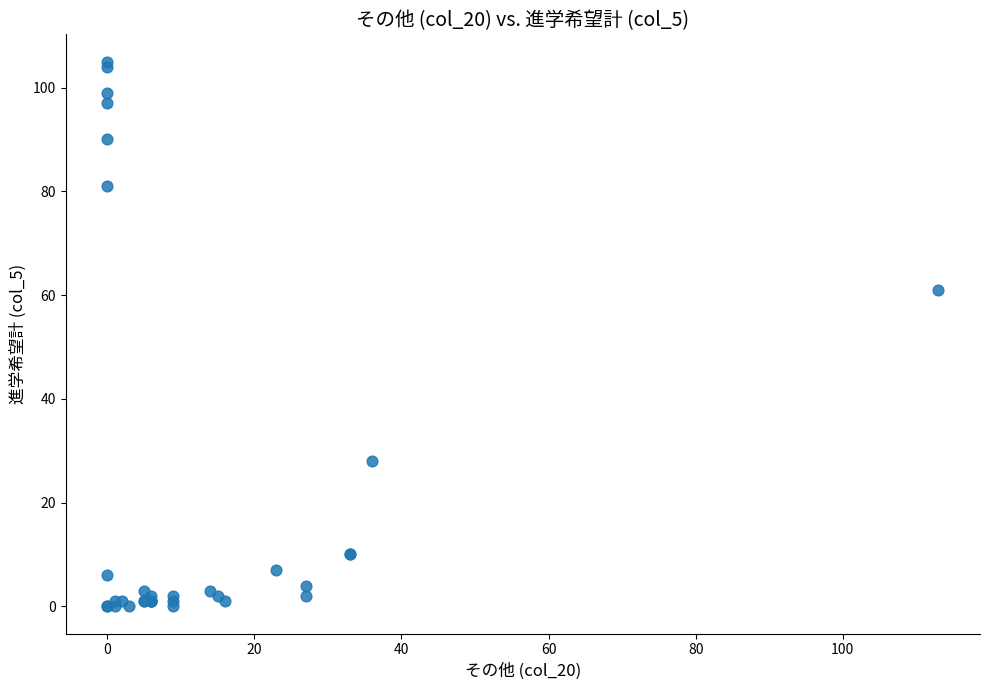

What Y value in the scatter plot is closest to 52?

61